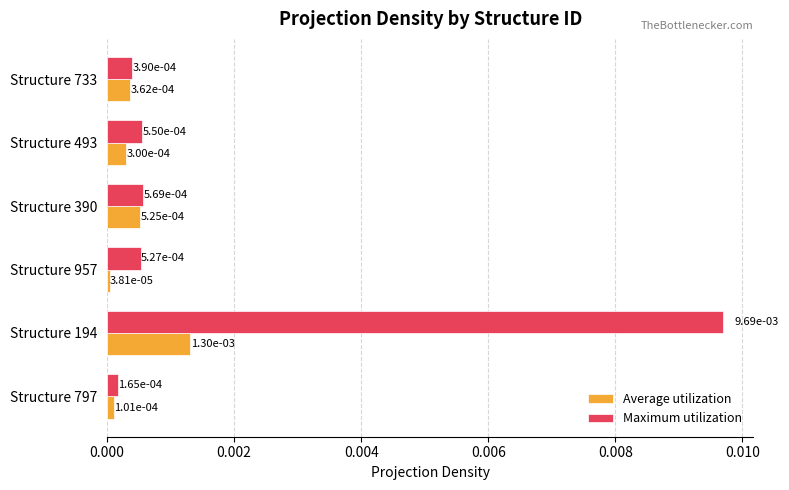

Rank the series by their average value, from lowest to highest.

Average utilization, Maximum utilization